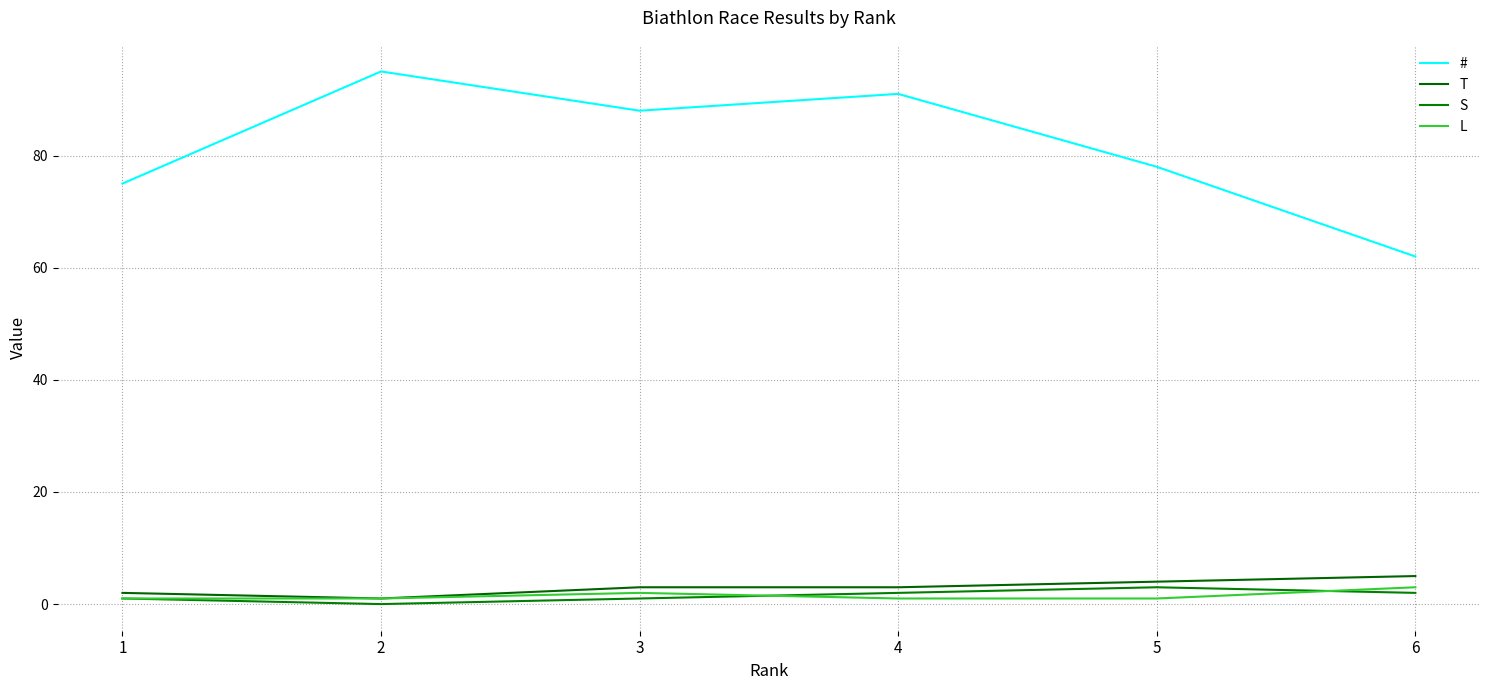

What are all the series names shown in the legend?

#, T, S, L